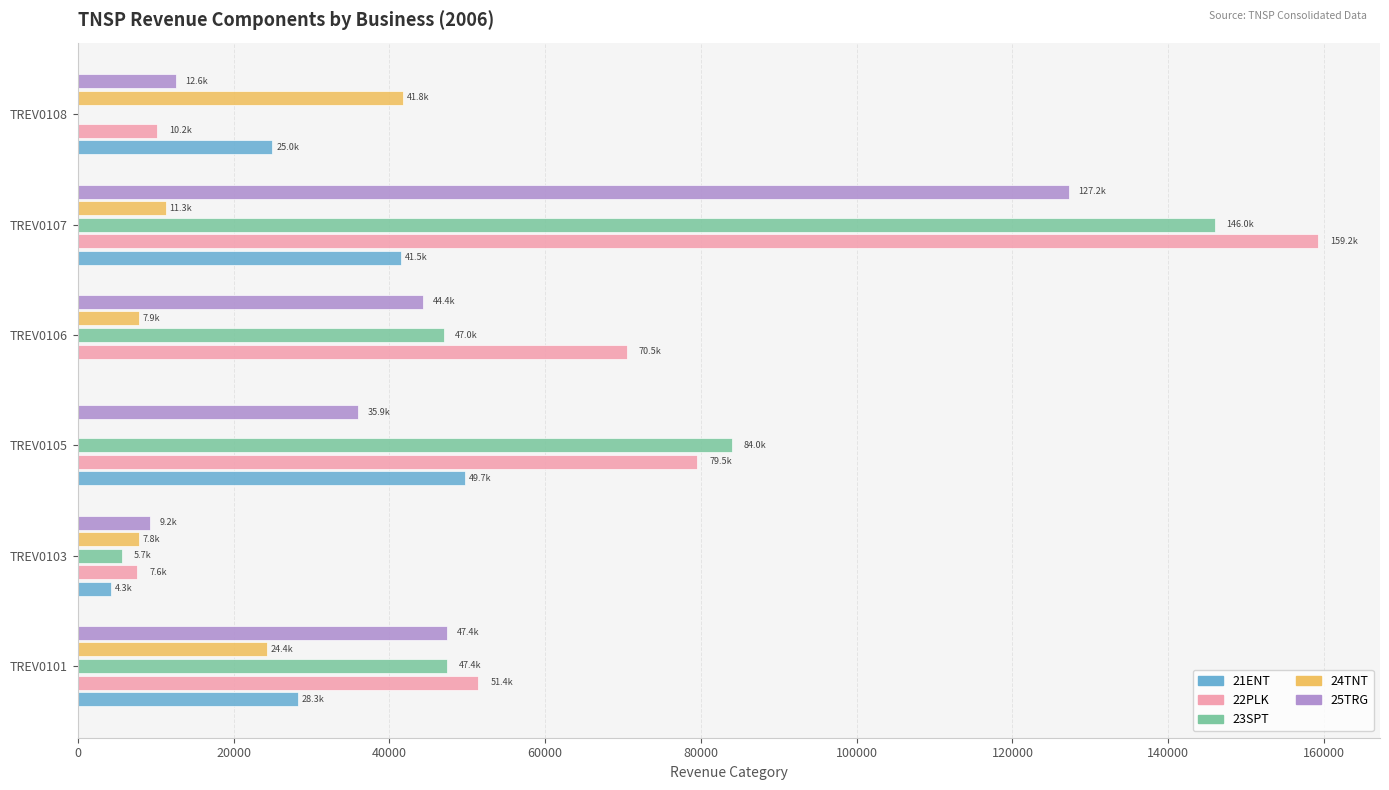

The value of 24TNT at TREV0105 is 23195.1. True or false?

False